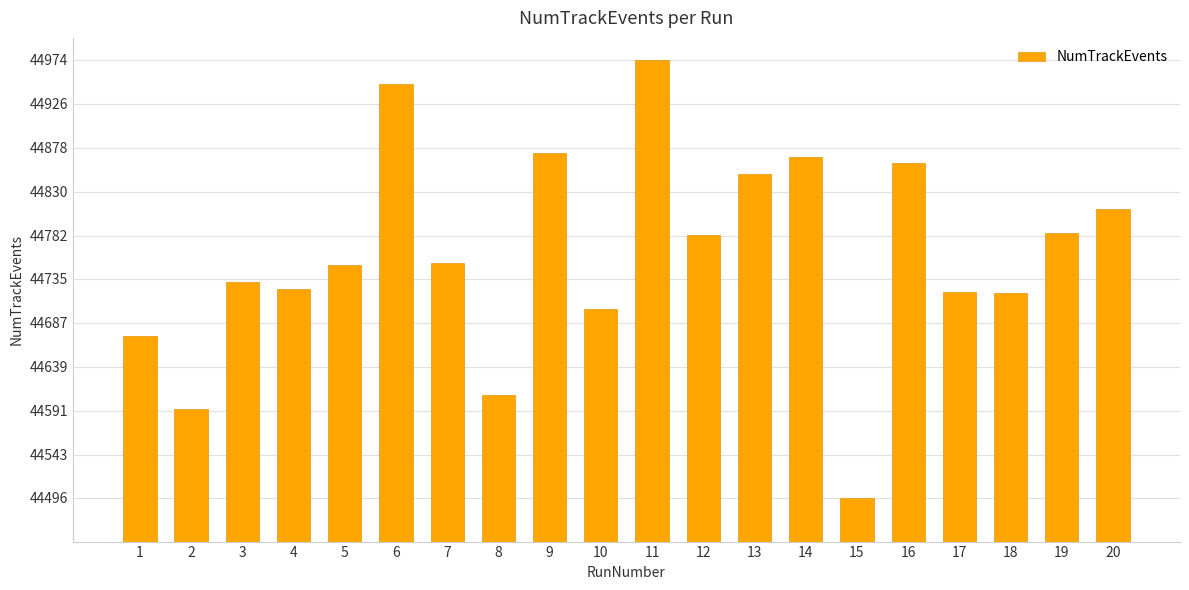

What is the value of the 12th bar from the left?

44783